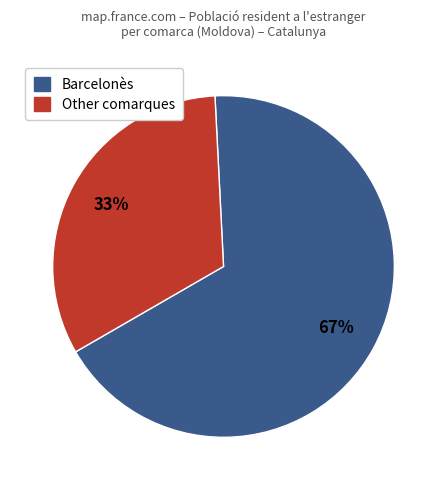

To the nearest percent, what is the average slice percentage?

50%